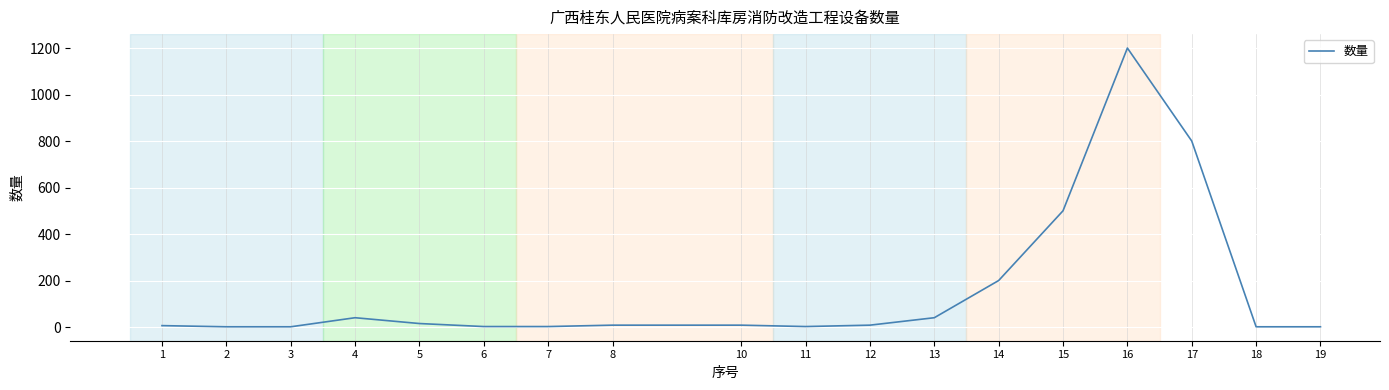

What is the maximum value shown in the chart?

1200